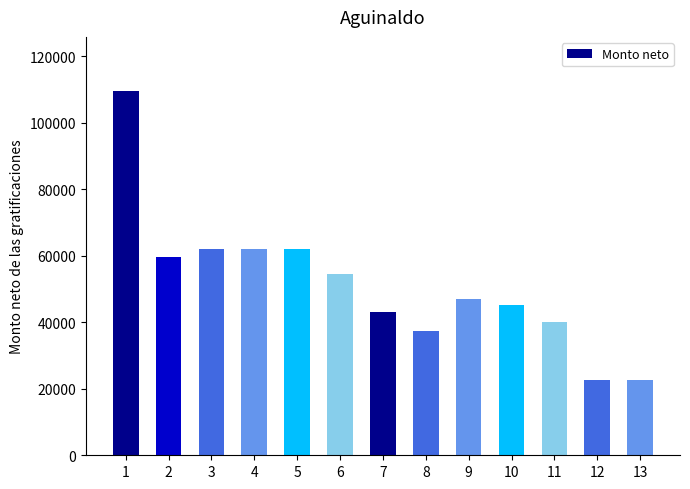

What is the difference between the maximum and second lowest values?

86801.6